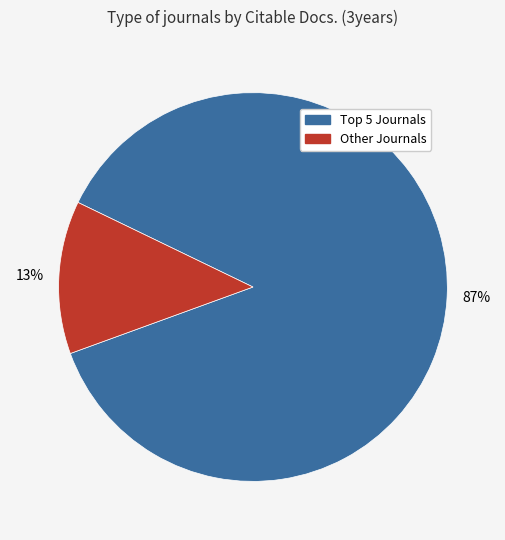

Which slice is the smallest?

Other Journals